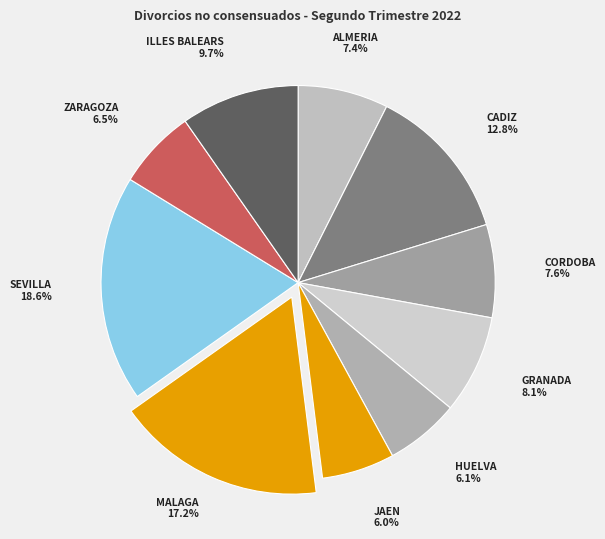

Which category has the biggest portion of the pie?

SEVILLA